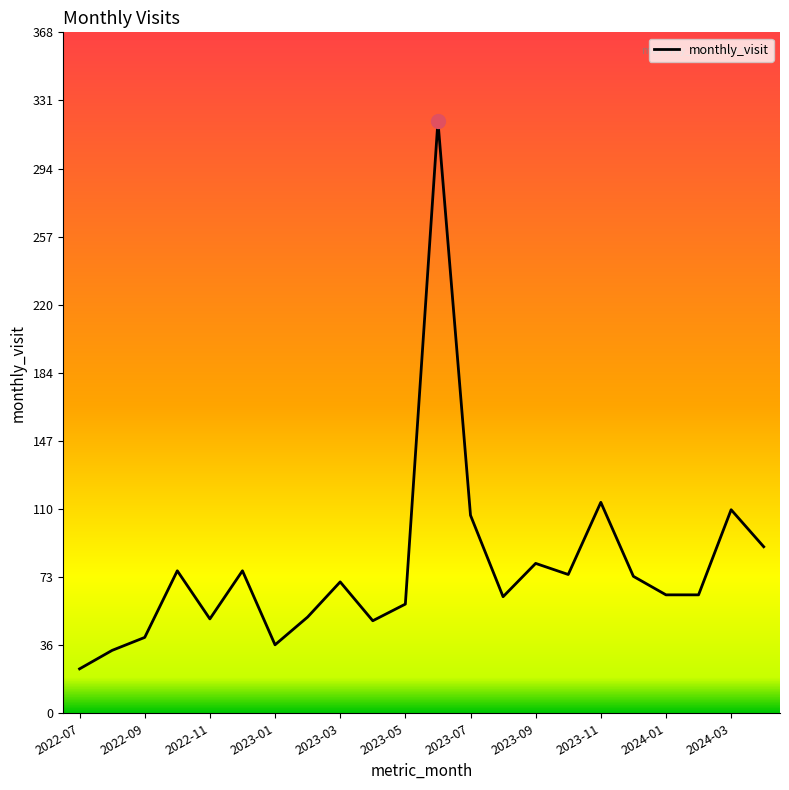

What is the sum of all values?

1735